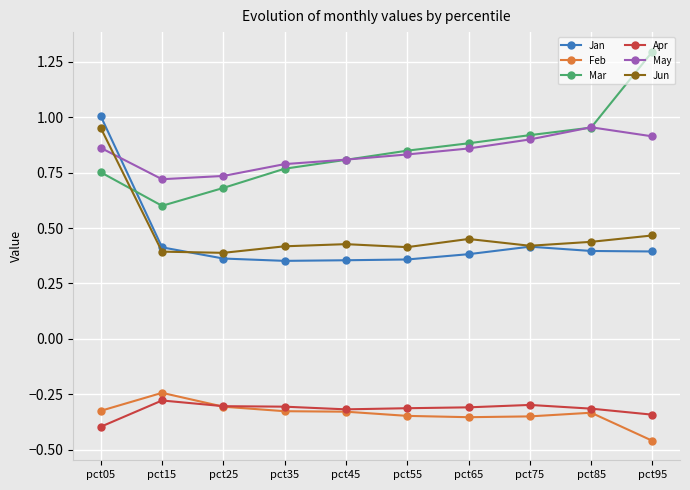

True or false: May has more than 0 points higher than both neighbors.

True